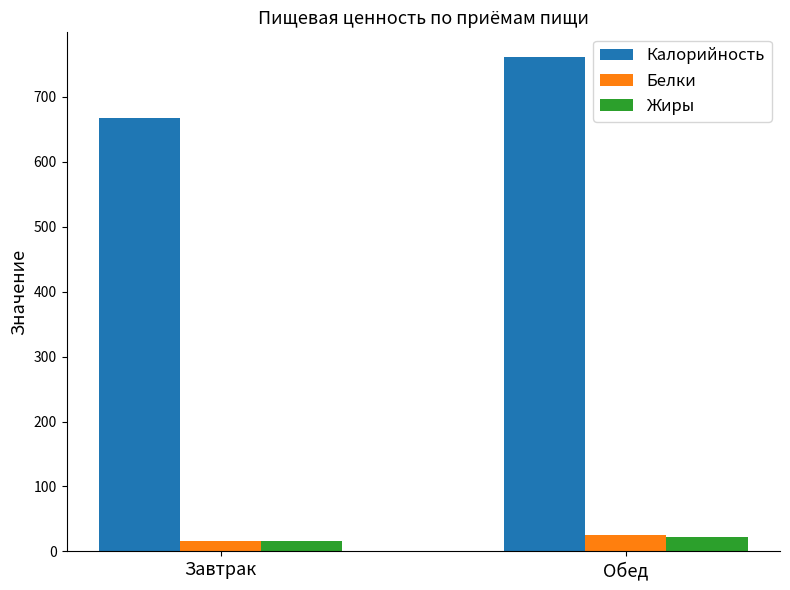

What position from the left is Обед?

2